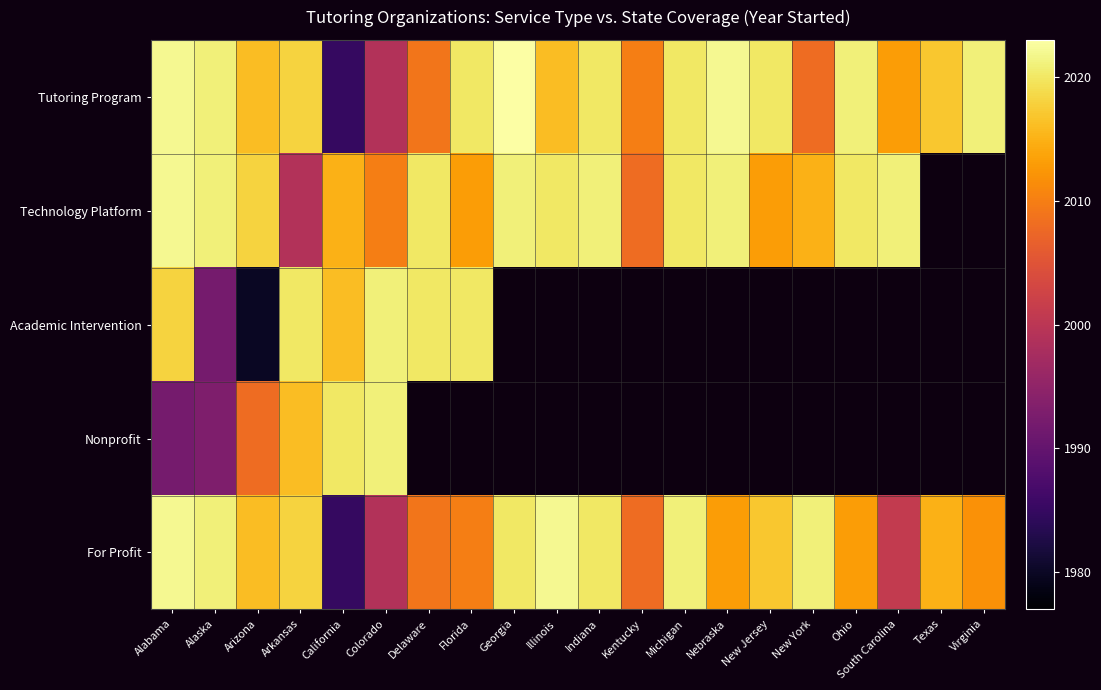

What value does the Technology Platform series have at Colorado?

2010.0